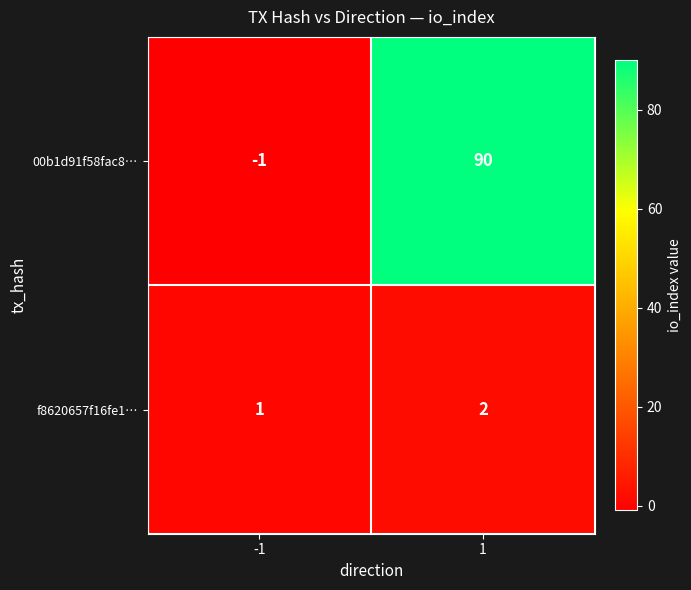

Reading left to right, list all the values displayed in this chart.

00b1d91f58fac8…: -1	90
f8620657f16fe1…: 1	2